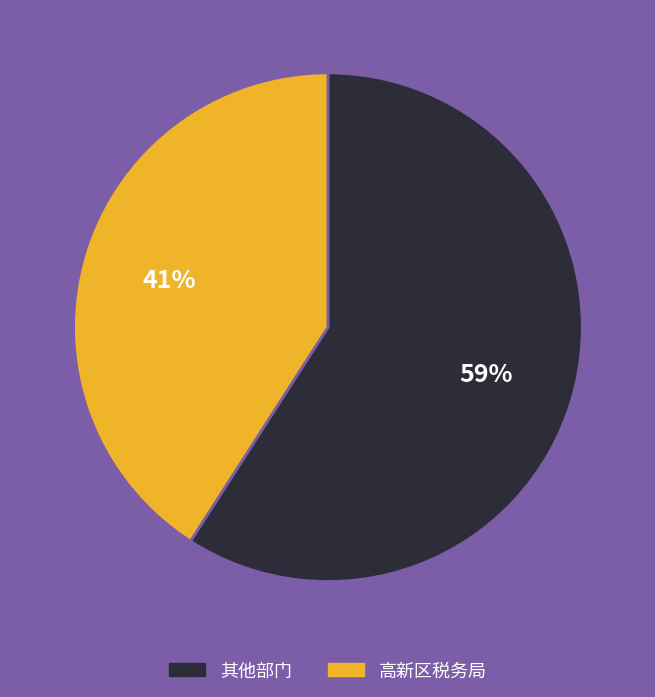

Is there a majority slice in this chart?

Yes